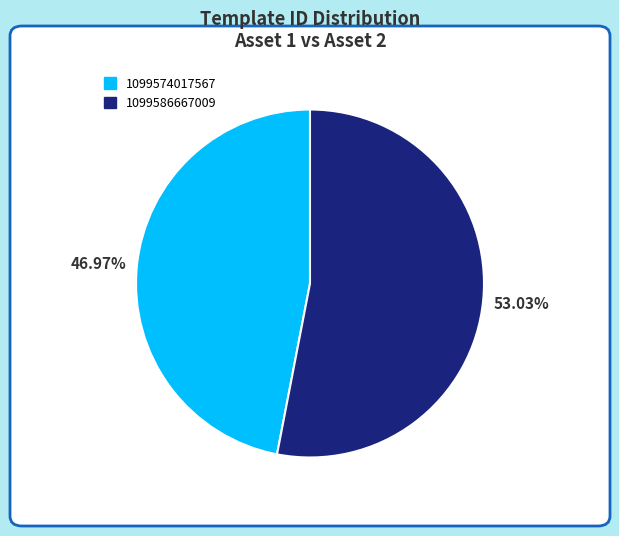

Approximately how many times larger is the value at 1099586667009 compared to 1099574017567?

1.1